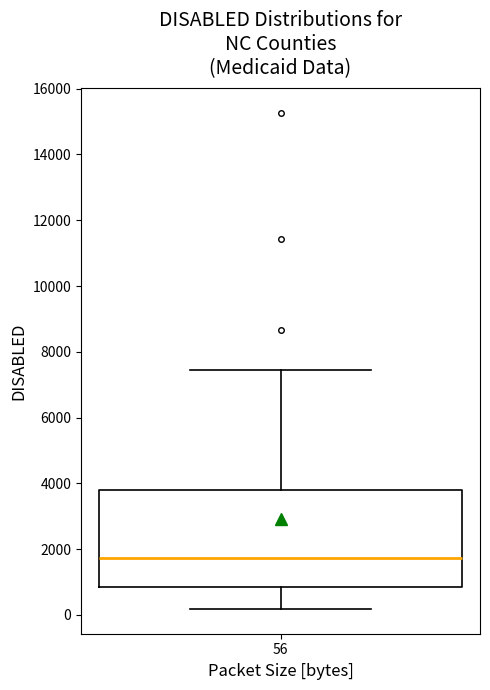

Transcribe this box plot: give where the median line is, the range the box spans, and where the two whiskers end, as read against the y-axis. The values are not printed on the chart, so give them approximately, as read against the axis.

median 1800, box 800 to 3800, whiskers 200 to 7400